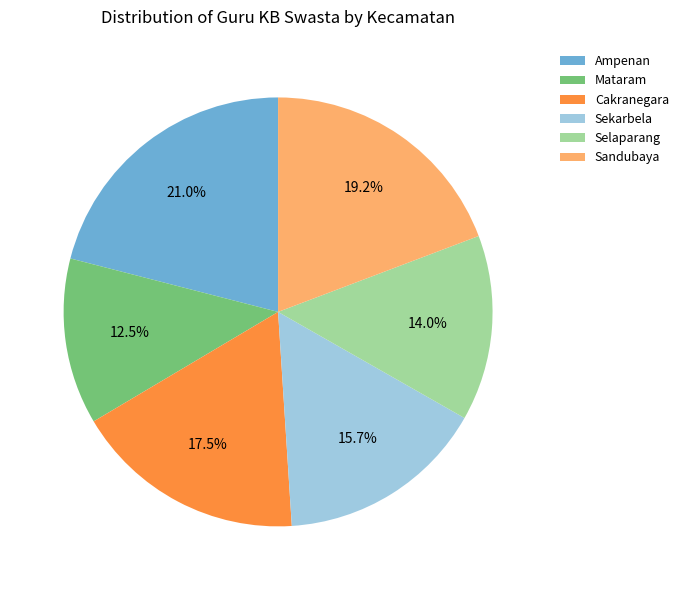

Which has a higher value, Sekarbela or Sandubaya?

Sandubaya